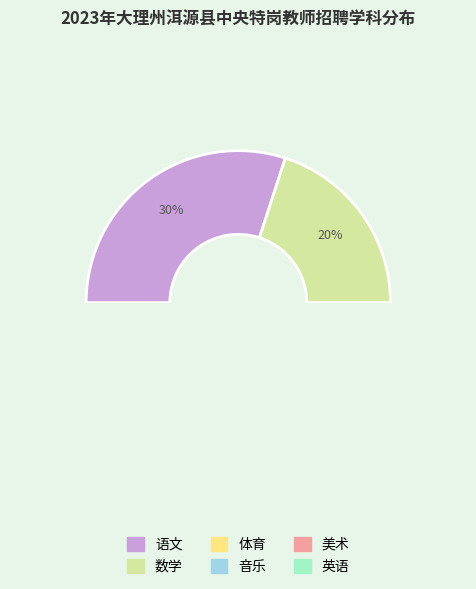

To the nearest percent, what is the average slice percentage?

17%